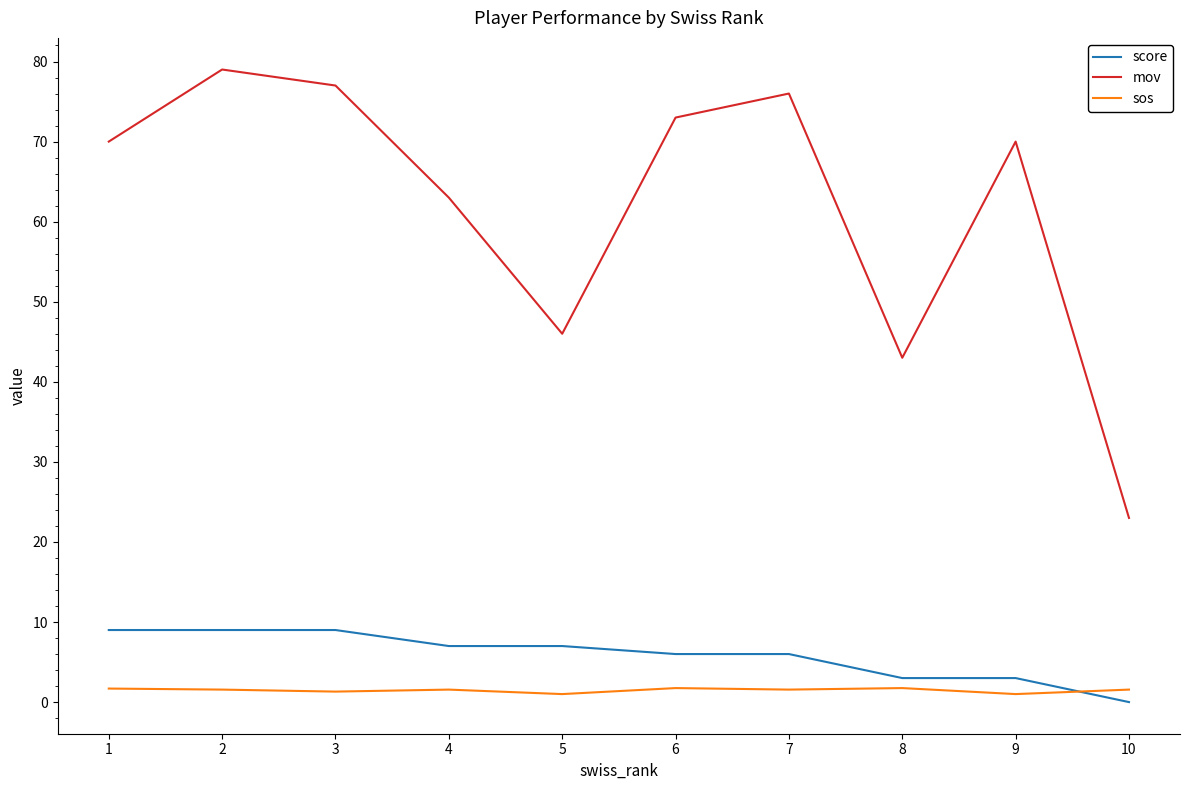

What is the difference between the maximum and minimum values in the sos series?

0.8